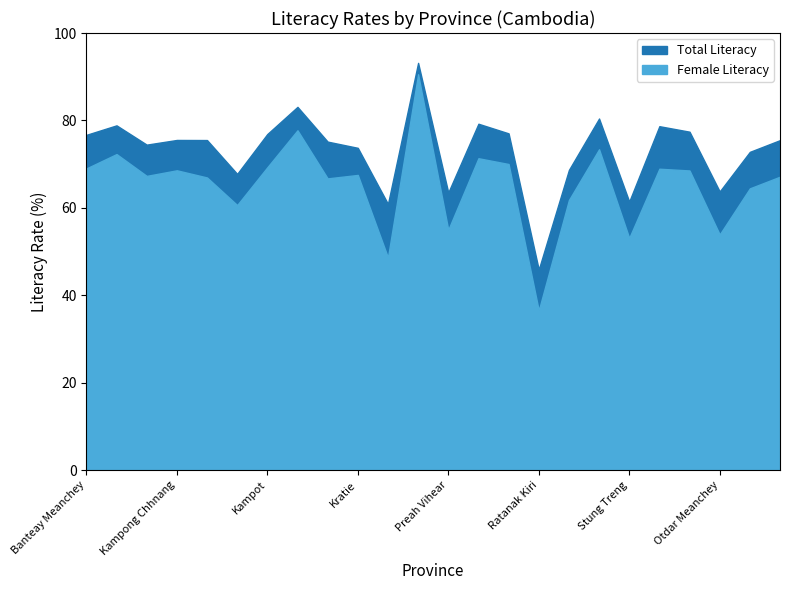

In Female Literacy, how many points are higher than both neighbors (excluding endpoints)?

8